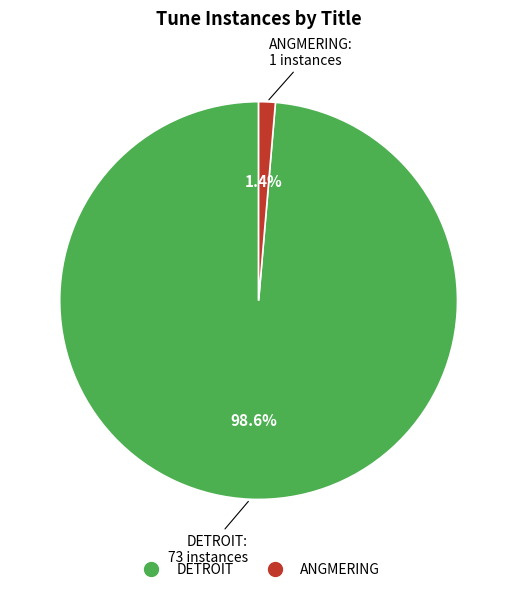

Is the sum of DETROIT and ANGMERING greater than half?

Yes